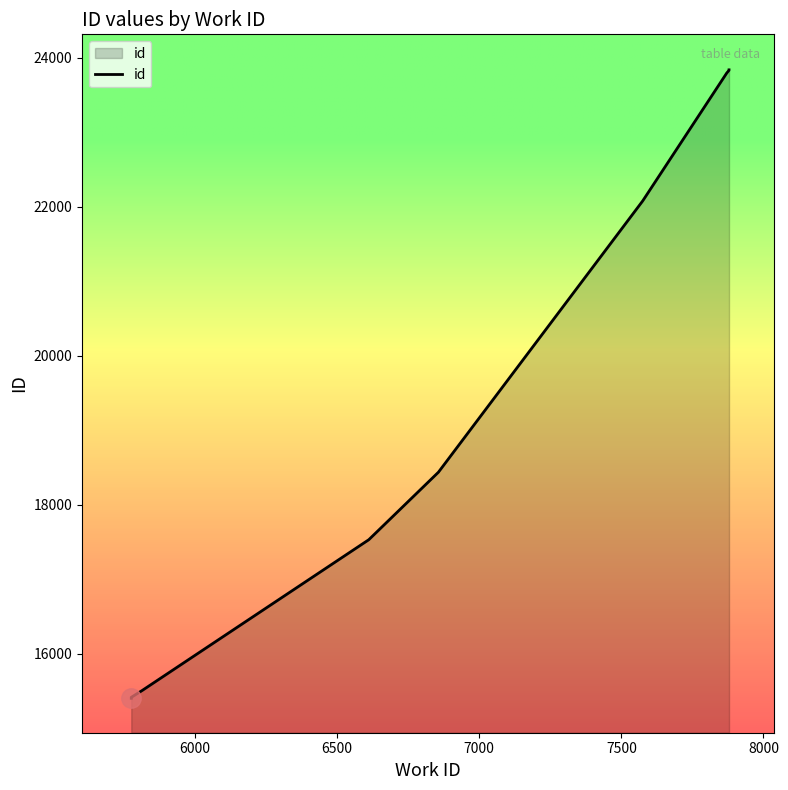

At which label is the value closest to 19619?

6856